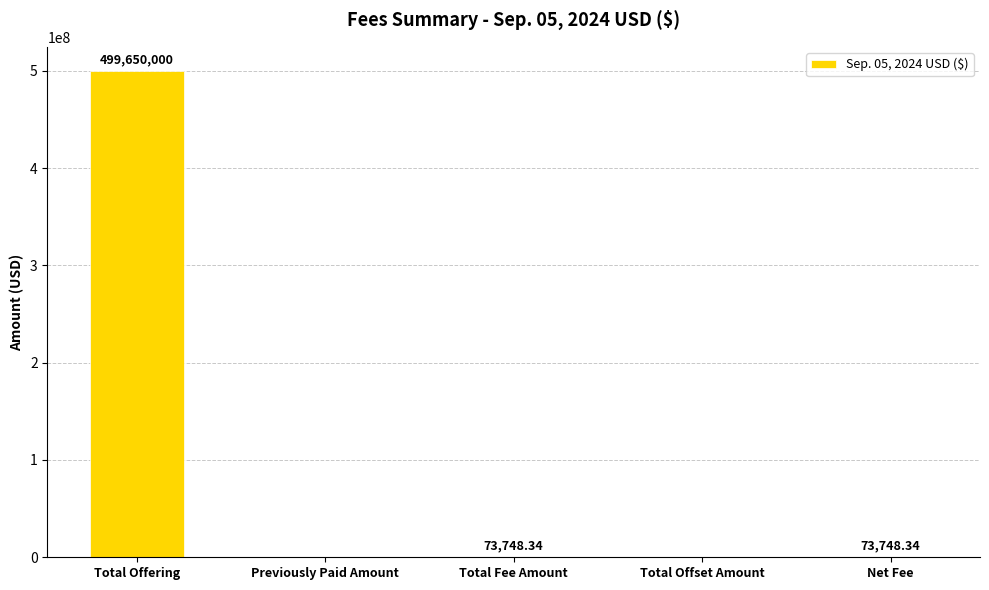

What is the sum of all values?

499797496.7